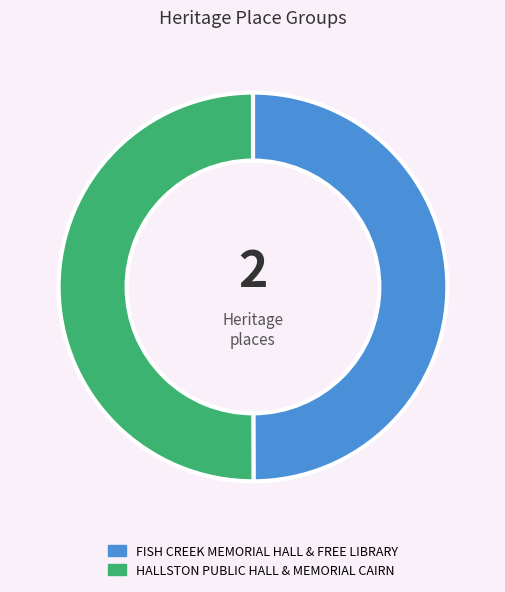

Is it true that HALLSTON PUBLIC HALL & MEMORIAL CAIRN is 50% of the pie?

True